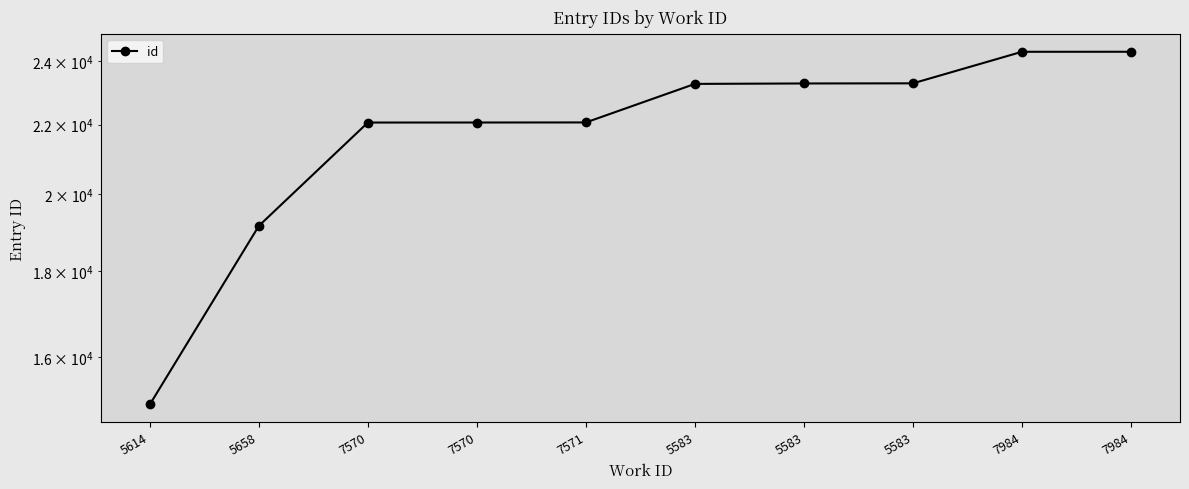

List the labels in order of value, largest first.

7984, 7984, 5583, 5583, 5583, 7571, 7570, 7570, 5658, 5614